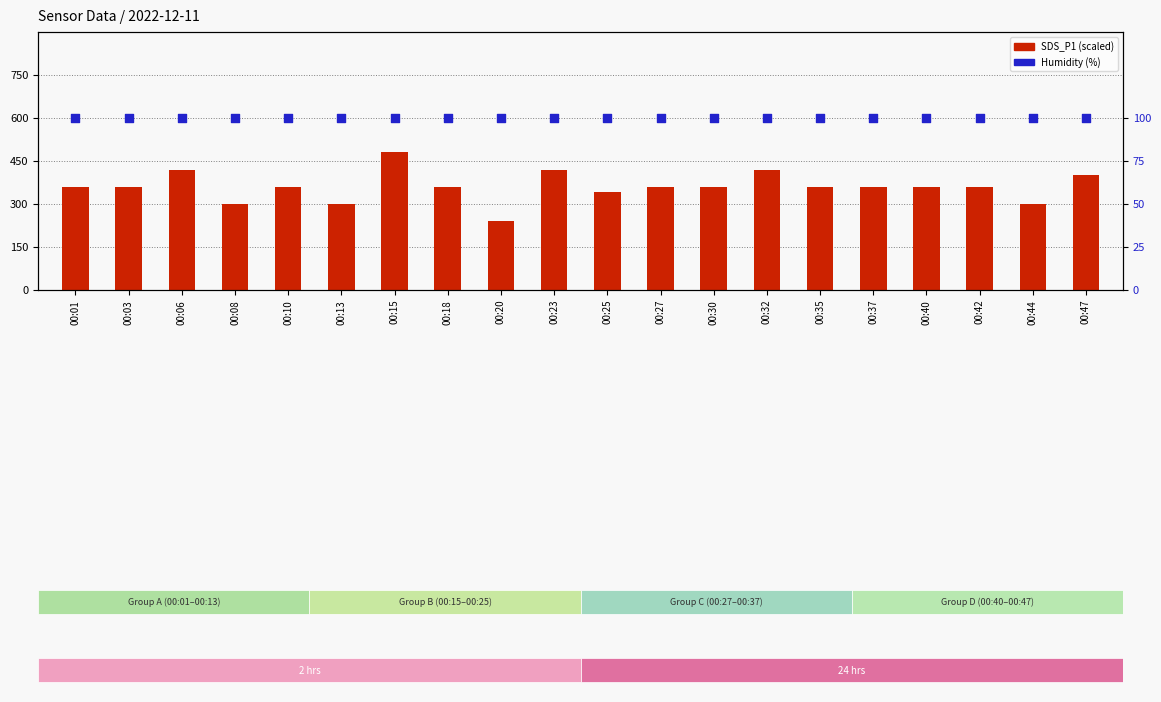

Which series has the largest total across all categories?

SDS_P1 (scaled)